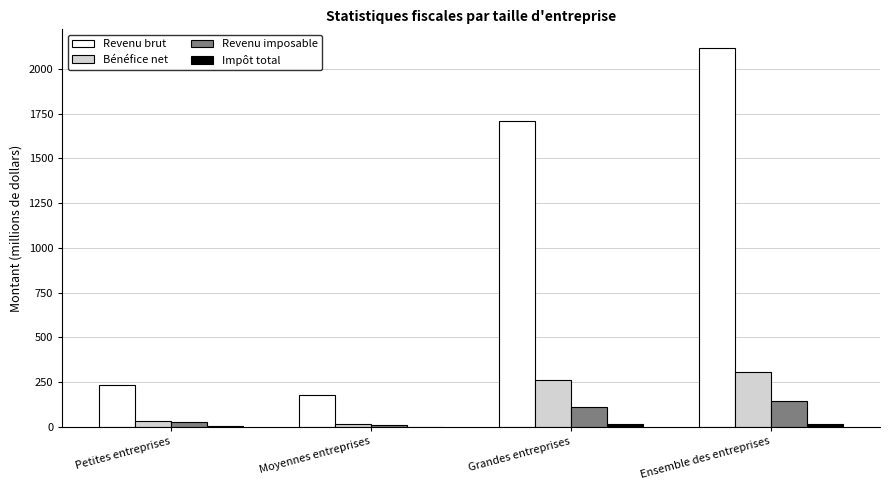

At which category is the sum across all series the highest?

Ensemble des entreprises